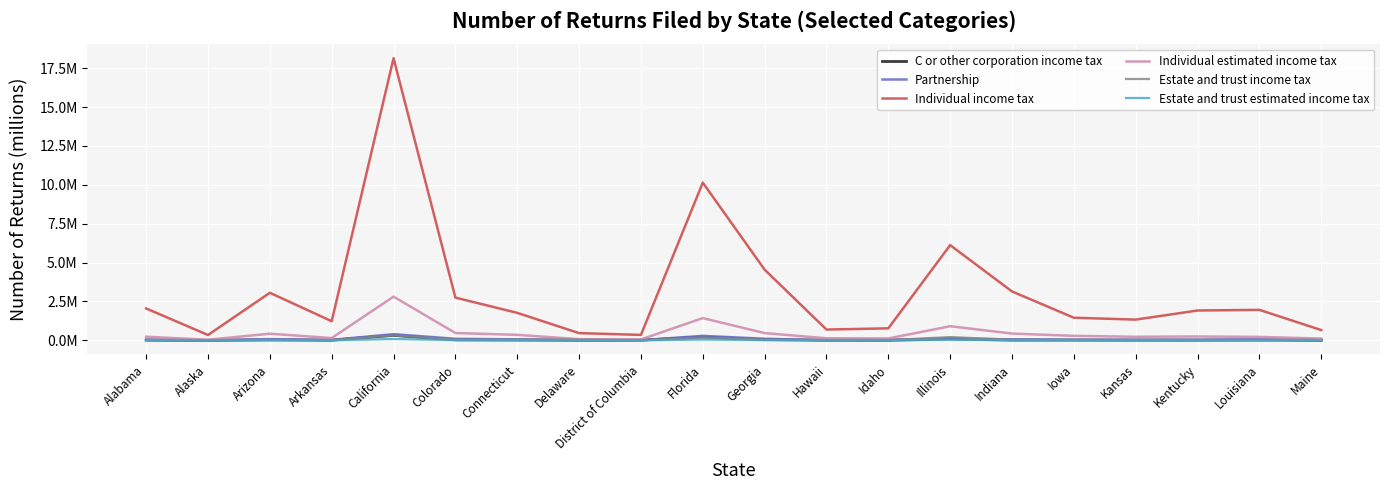

Does the chart display data point markers on the line(s)?

No